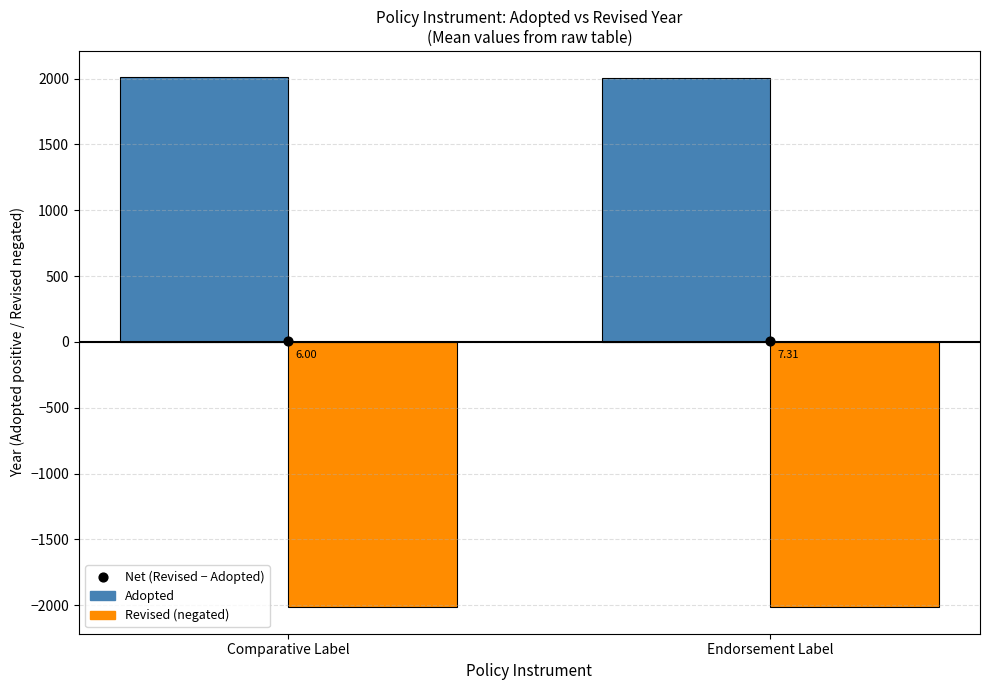

What is the total value across all series at Endorsement Label?

-7.3